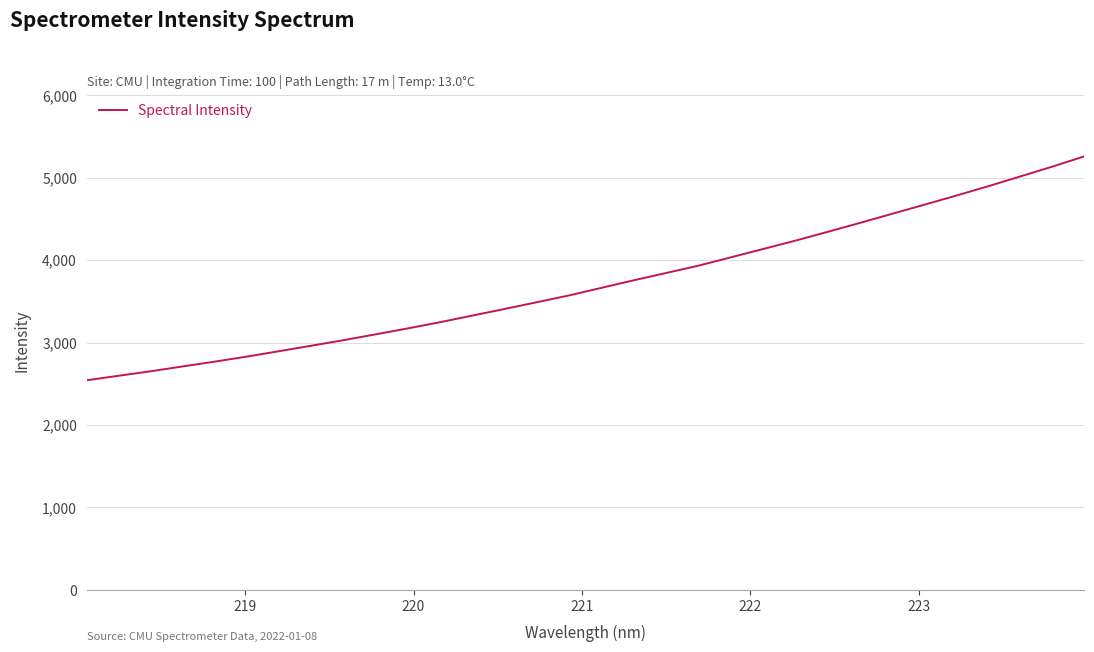

What is the maximum value shown in the chart?

5257.5